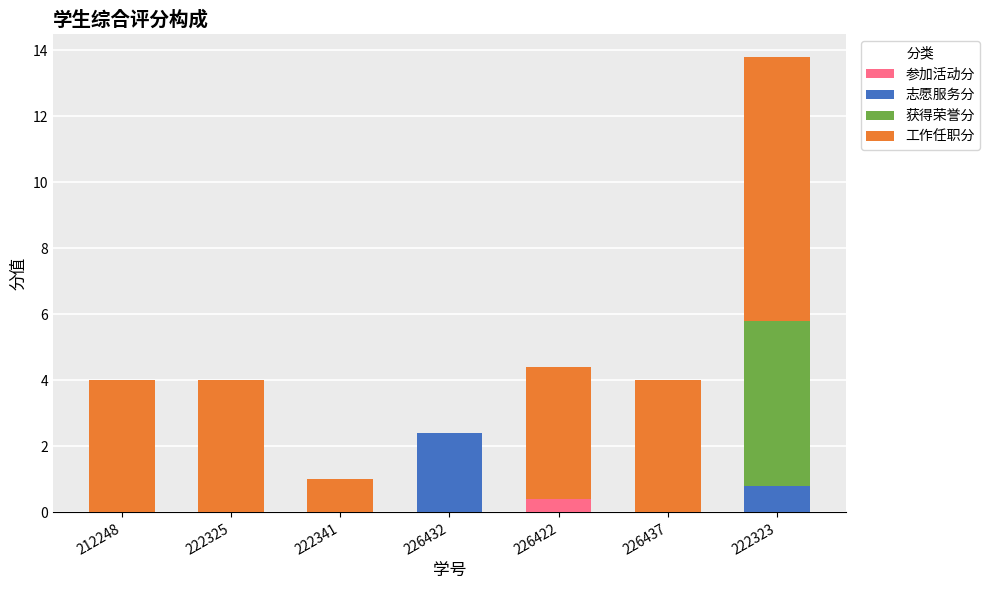

What is the total value across all series at 222341?

1.0